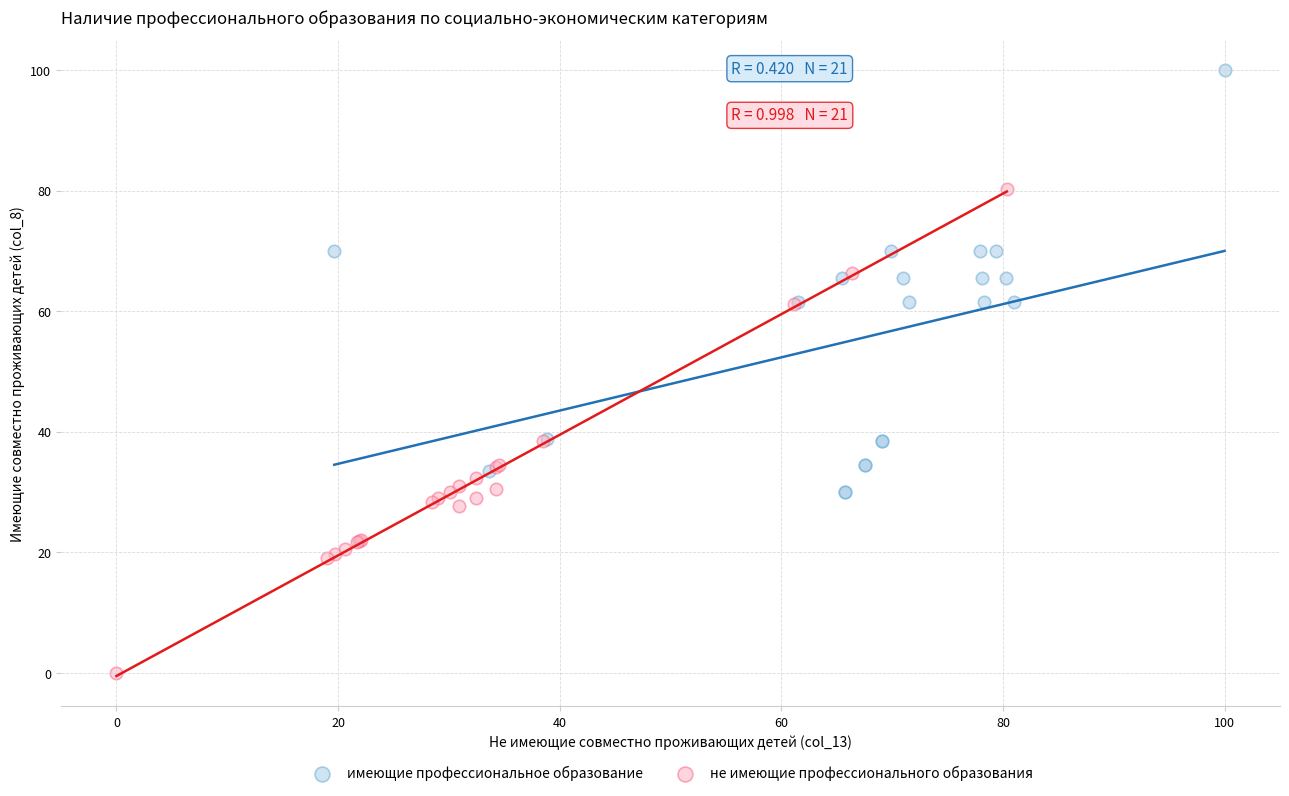

Which series has the widest spread of Y values?

не имеющие профессионального образования